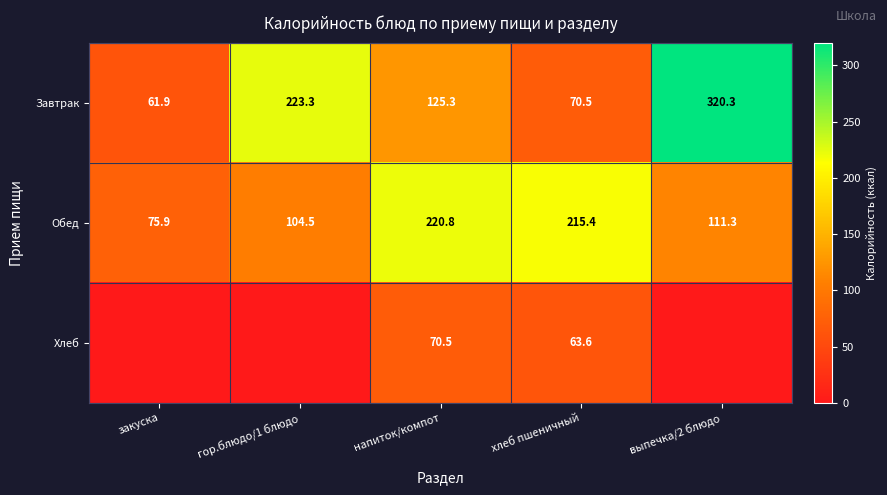

List the labels in order of Завтрак value, smallest first.

закуска, хлеб пшеничный, напиток/компот, гор.блюдо/1 блюдо, выпечка/2 блюдо